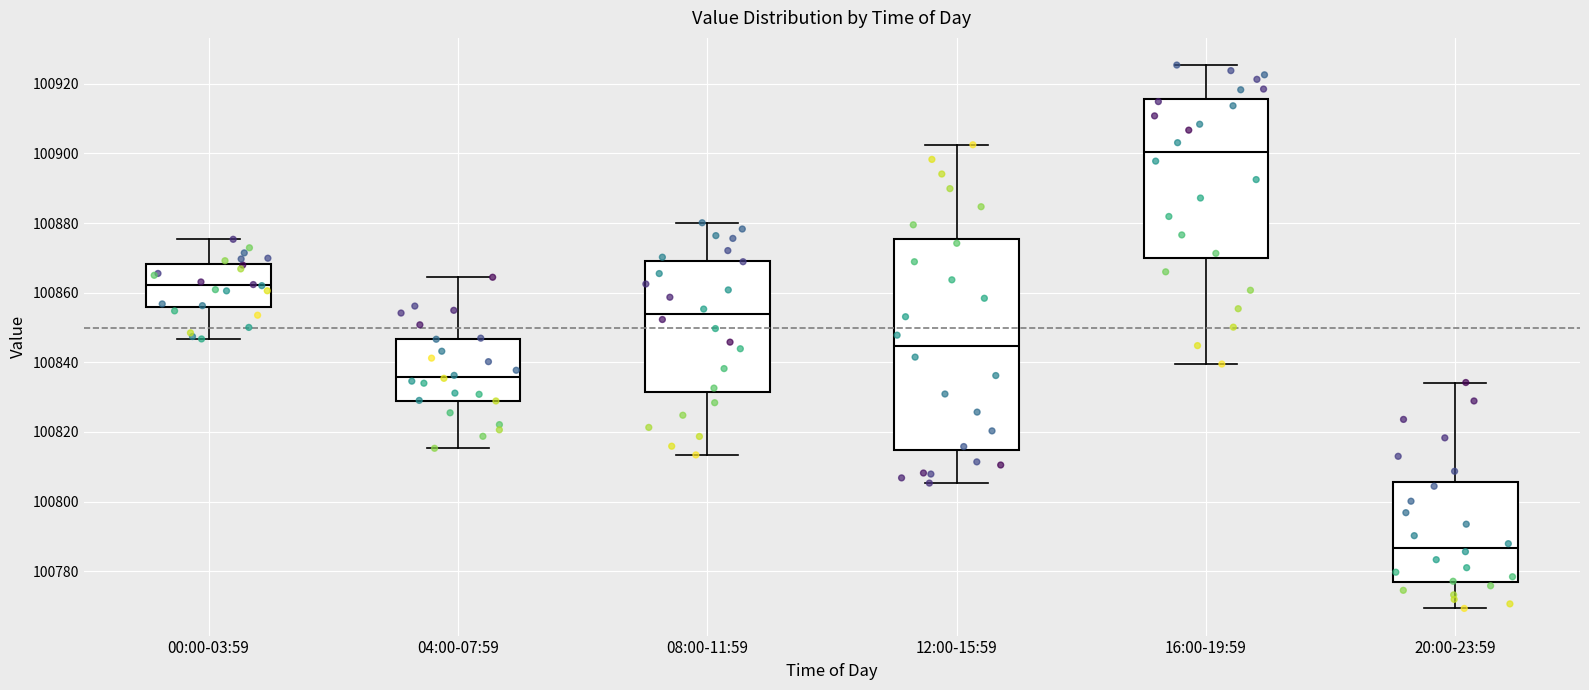

Where does the upper whisker of the box for 00:00-03:59 end on the y-axis? The values are not printed on the chart, so give them approximately, as read against the axis.

100876